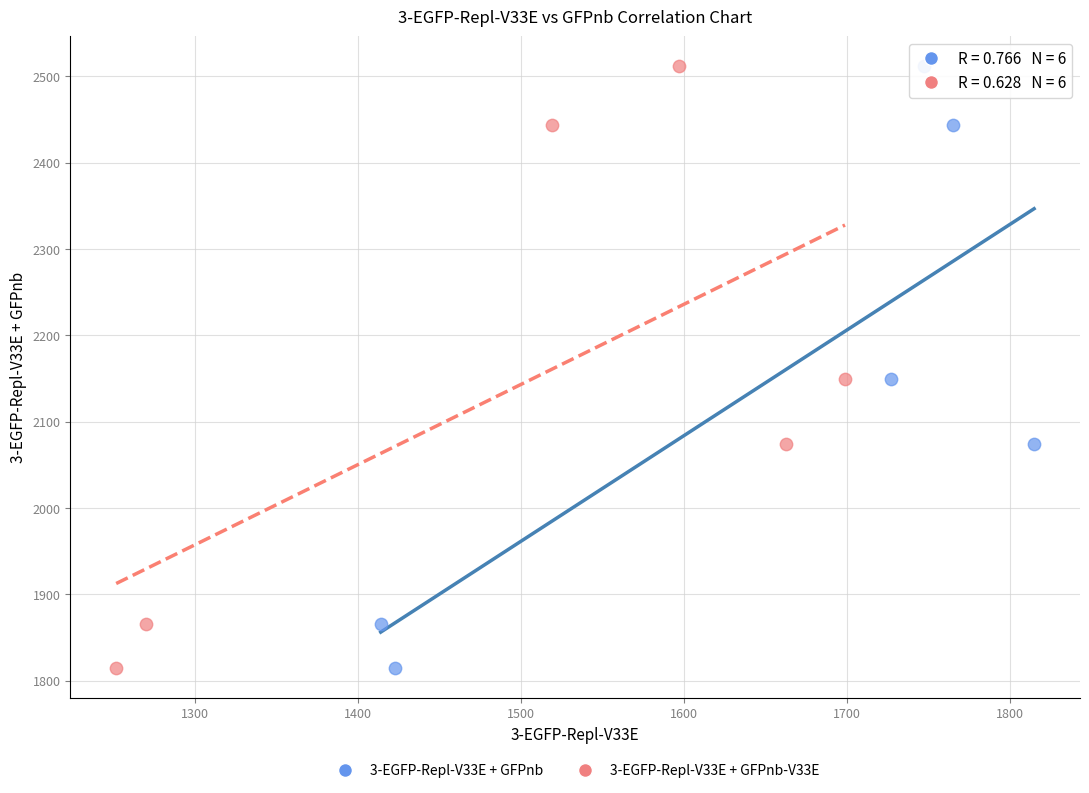

What are all the series names shown in the legend?

3-EGFP-Repl-V33E + GFPnb, 3-EGFP-Repl-V33E + GFPnb-V33E